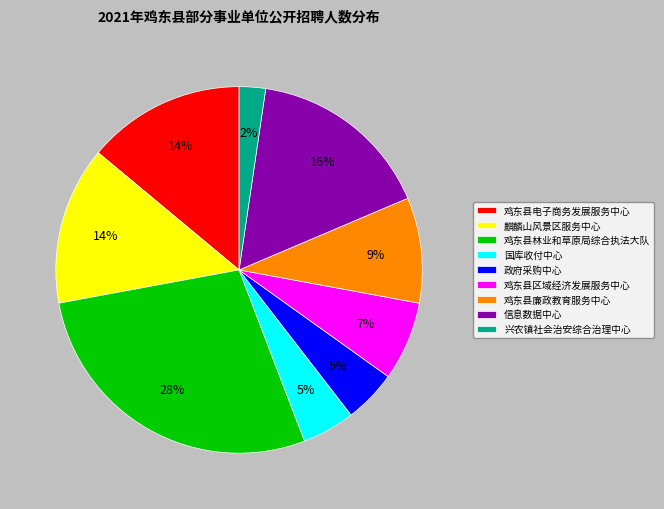

Does 国库收付中心 account for over 50% of the chart?

No